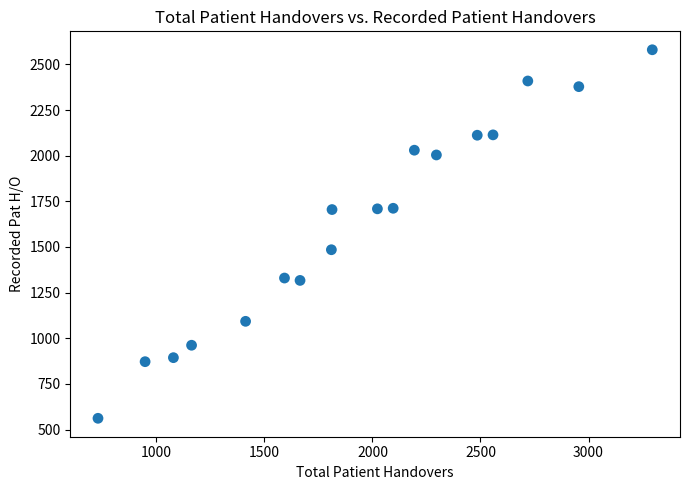

What is the range of X values (max minus min)?

2565